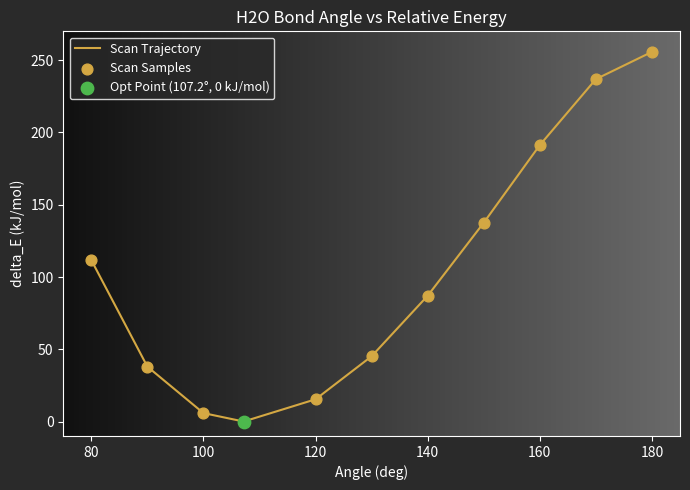

What is the difference between the maximum and minimum values?

255.8